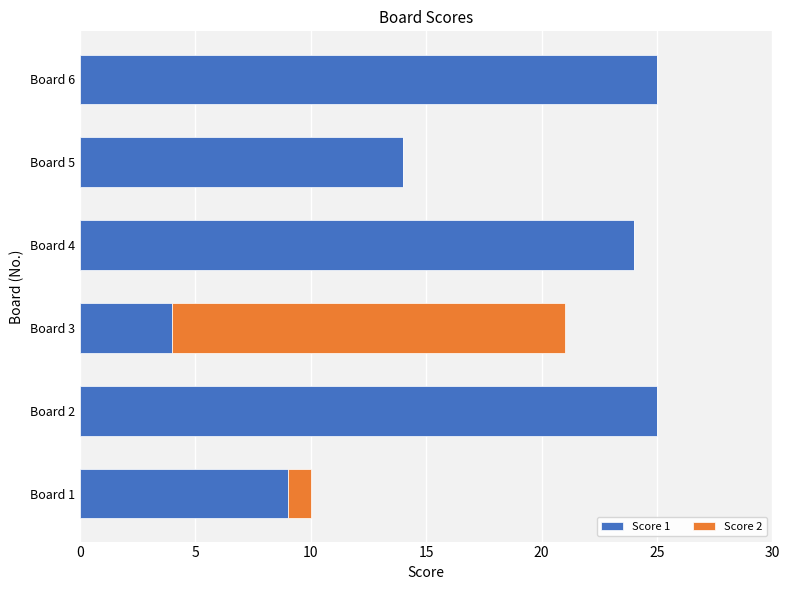

The Score 1 series shows 9 at Board 1. True or false?

True